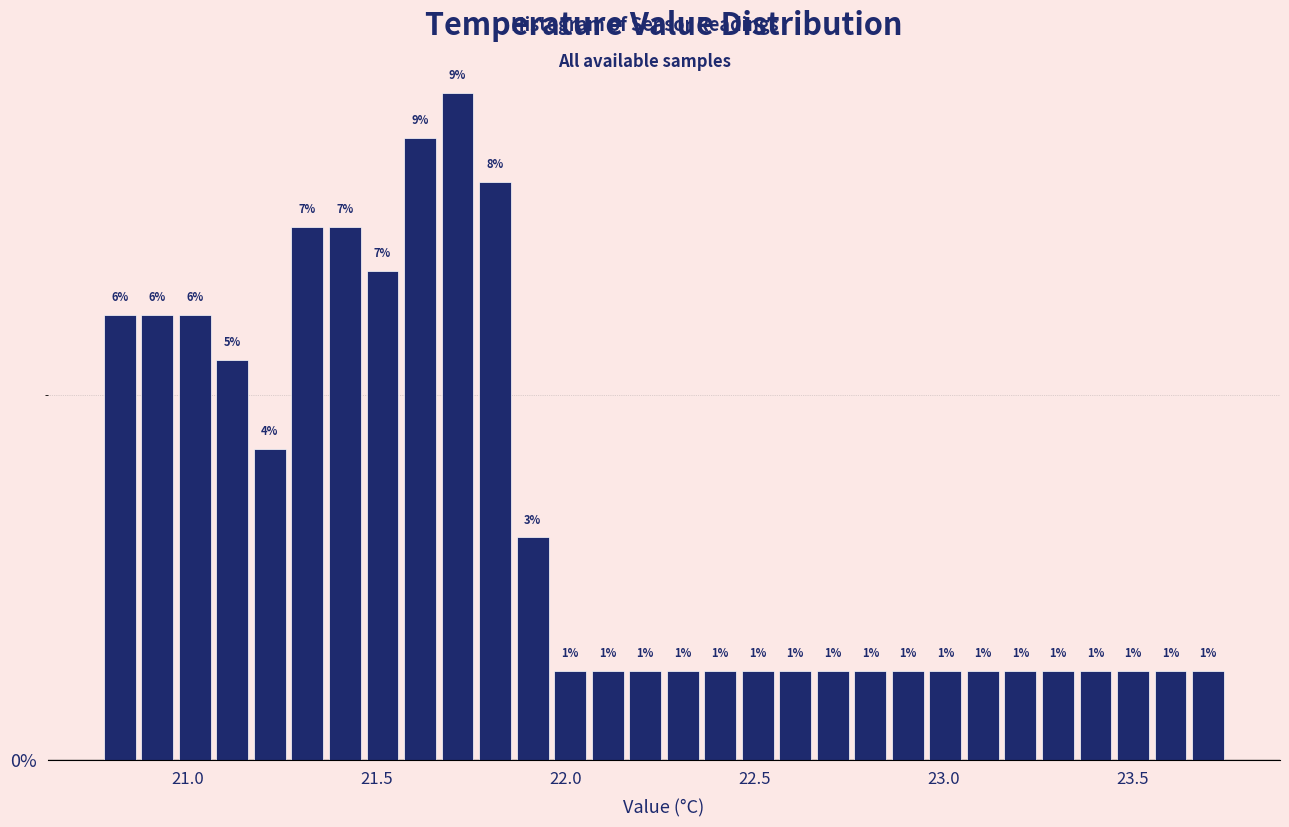

Around what value on the x-axis is the tallest bar? Give the approximate position of its centre, as read against the axis.

21.70